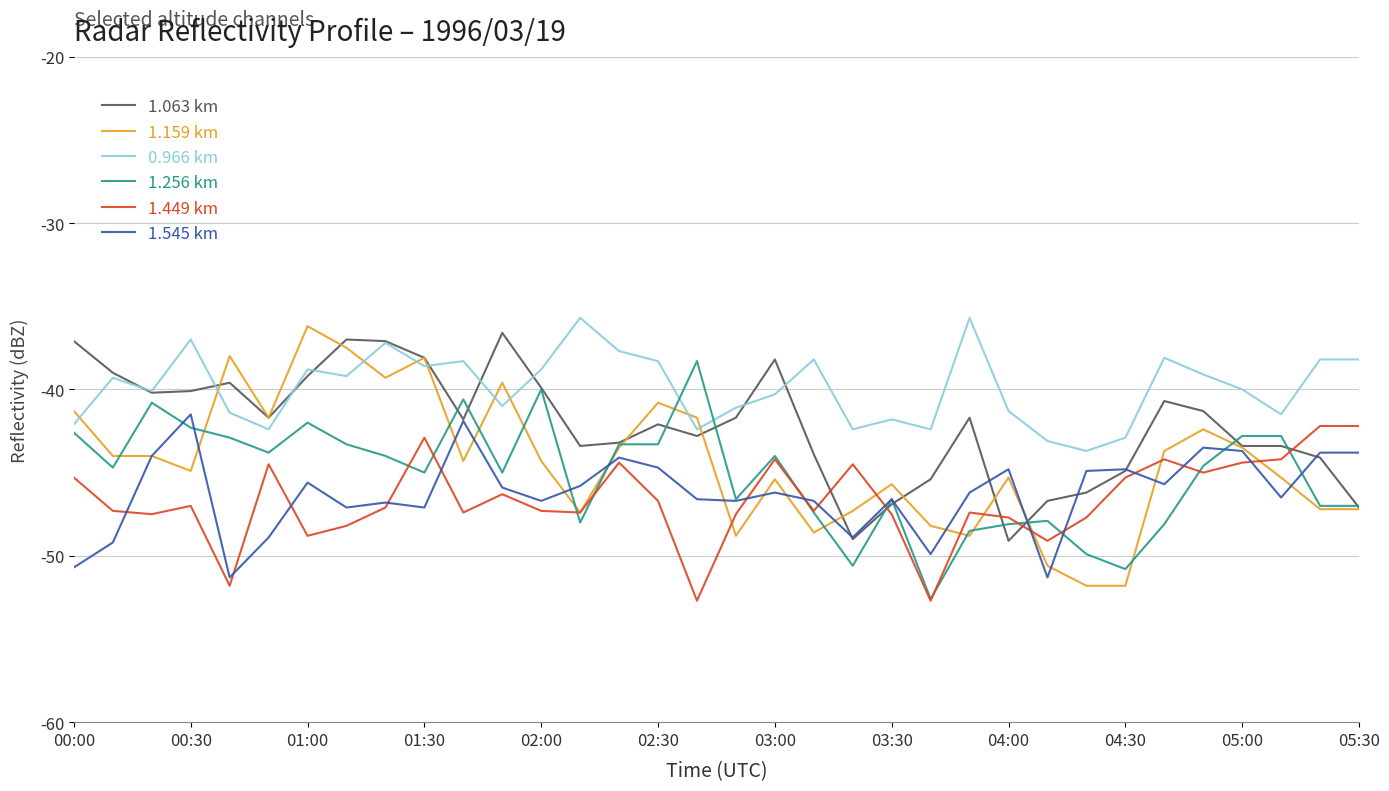

After their last crossing, which series has the higher values: 1.256 km or 1.545 km?

1.545 km